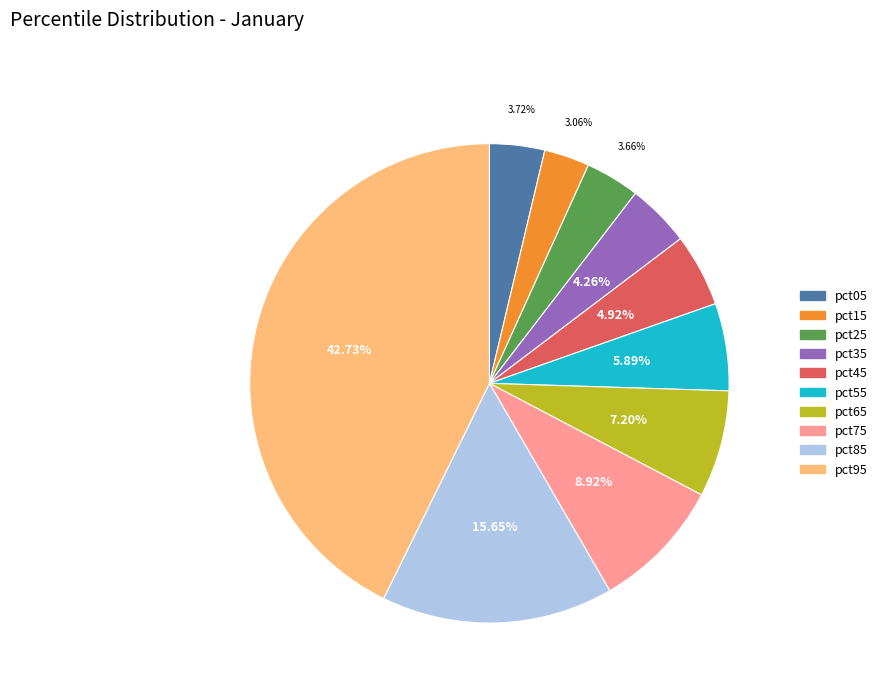

What percentage do pct75 and pct95 together represent?

51.6%